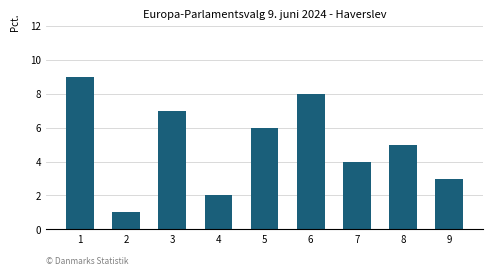

What is the sum of the values at 3 and 6?

15